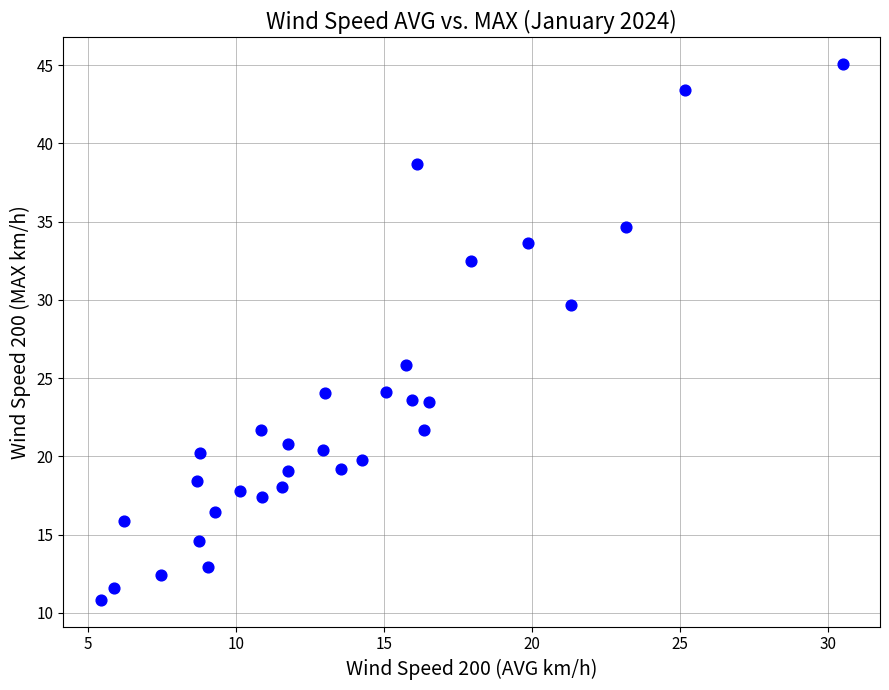

What Y value in the scatter plot is closest to 27?

25.8